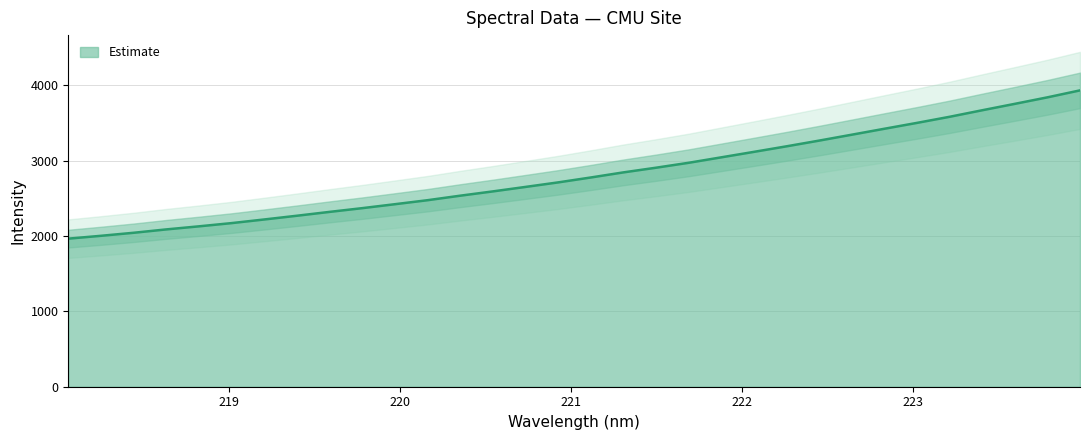

What position from the right is 220.3533?

20